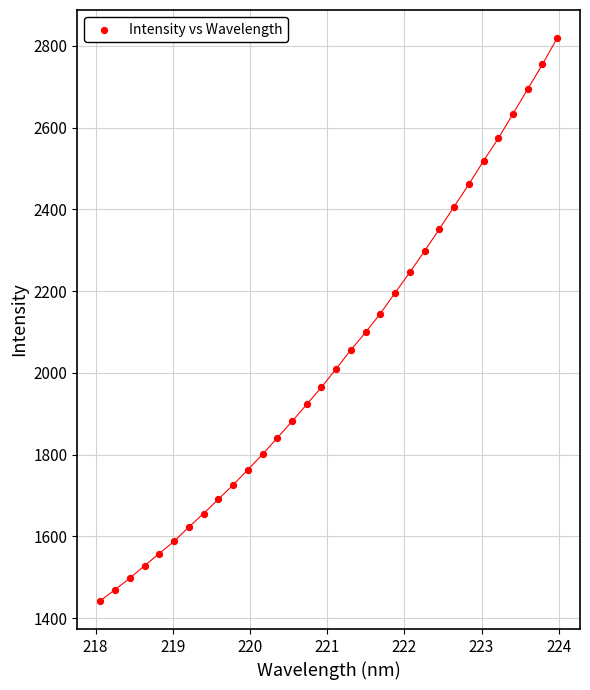

What Y value in the scatter plot is closest to 2130?

2145.2